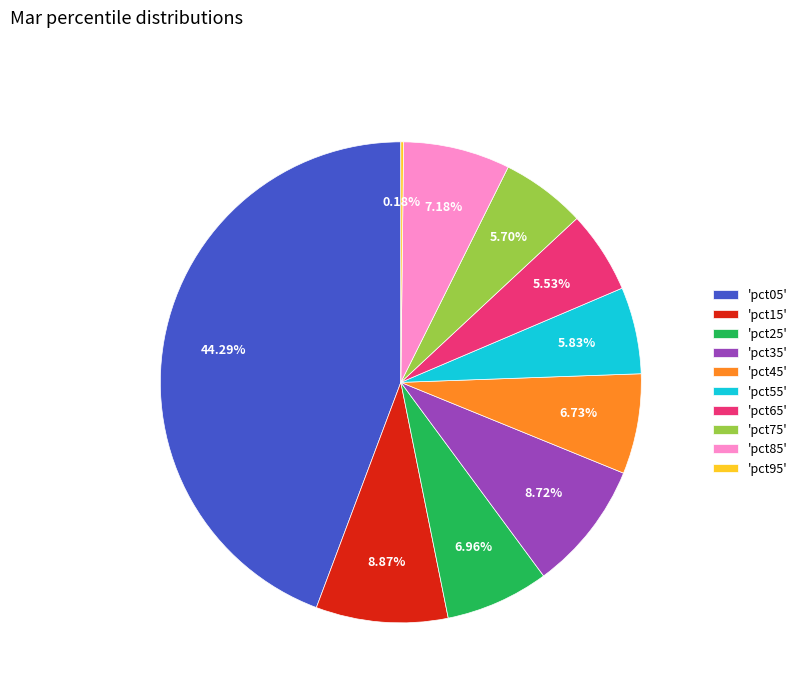

Is 'pct25' the majority of the pie?

No